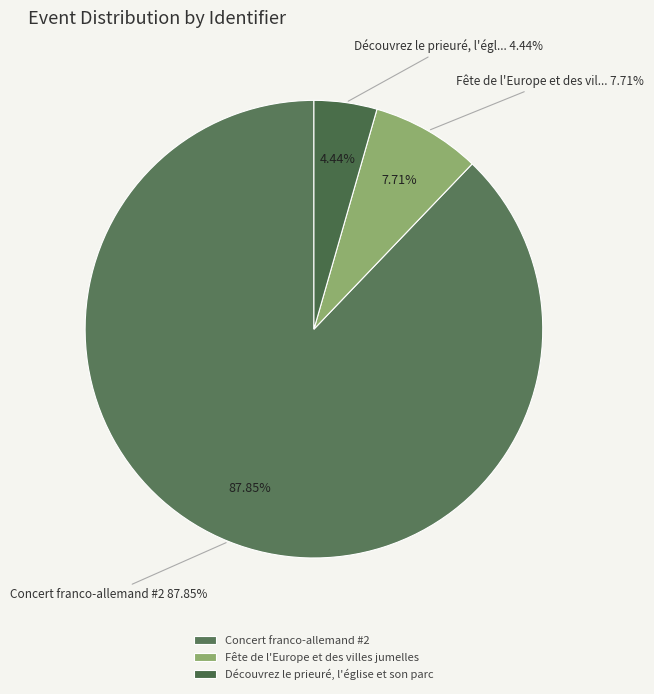

To the nearest percent, what portion does Découvrez le prieuré, l'église et son parc represent?

4%